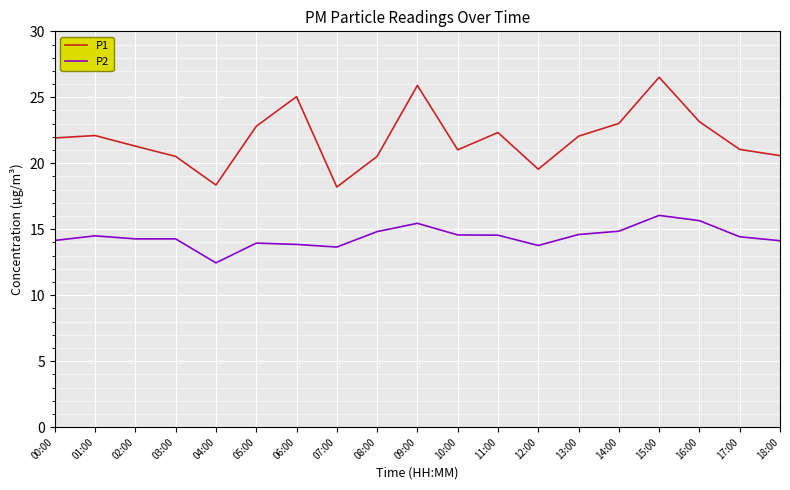

True or false: P2 and P1 intersect in this chart.

False